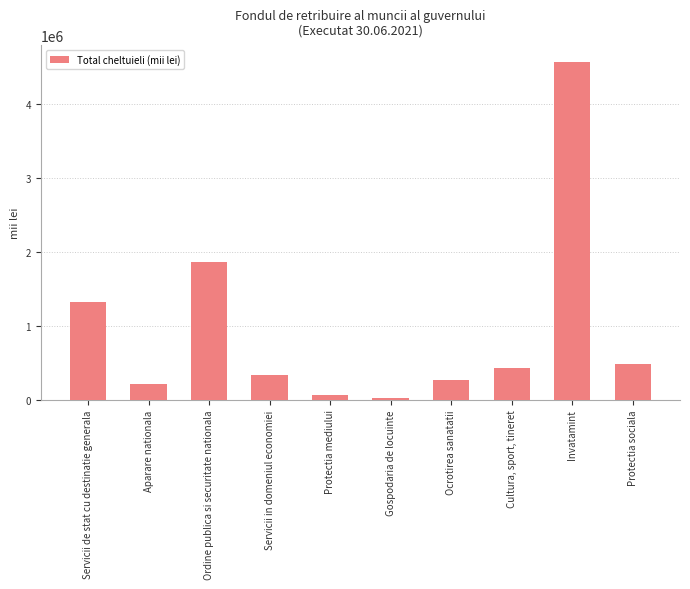

Where does the data first go above 432425?

Servicii de stat cu destinatie generala